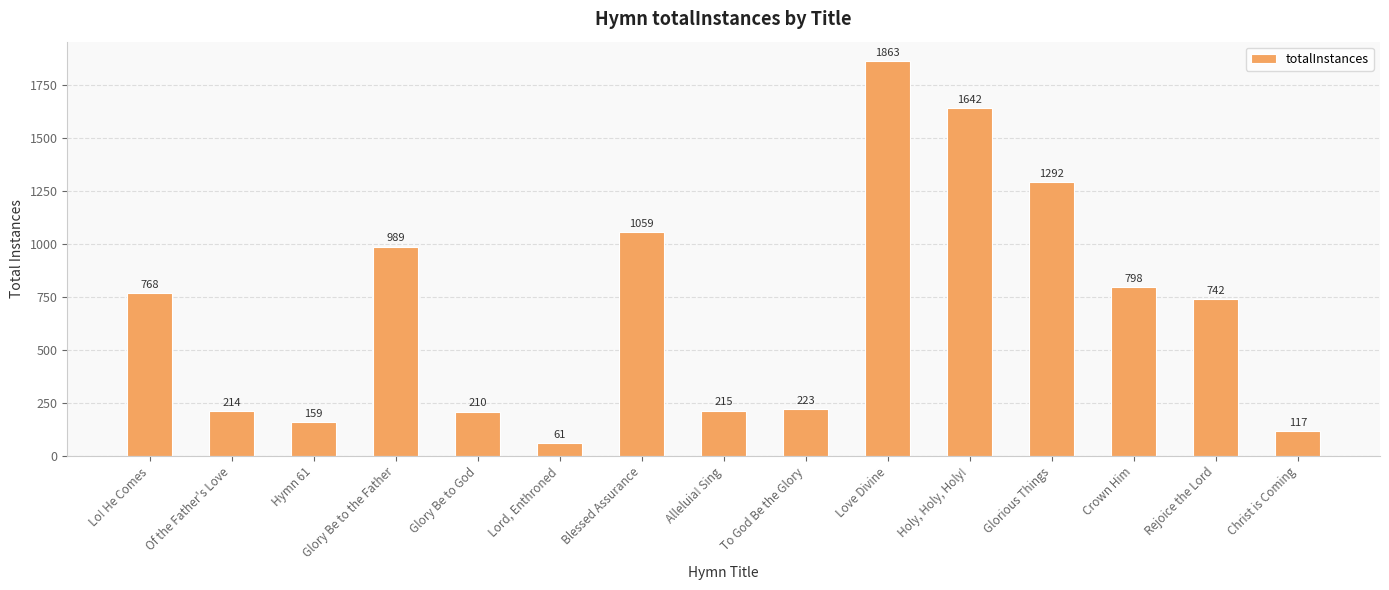

Rank the categories by value from lowest to highest.

Lord, Enthroned, Christ is Coming, Hymn 61, Glory Be to God, Of the Father's Love, Alleluia! Sing, To God Be the Glory, Rejoice the Lord, Lo! He Comes, Crown Him, Glory Be to the Father, Blessed Assurance, Glorious Things, Holy, Holy, Holy!, Love Divine